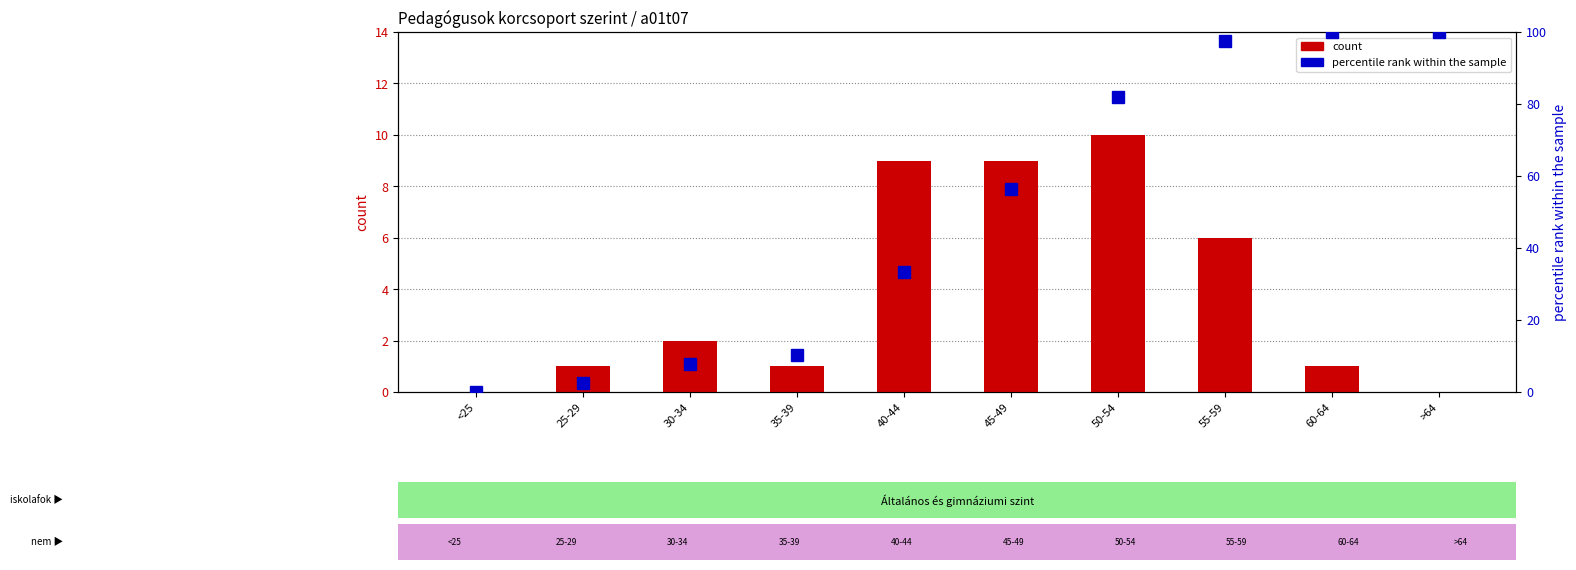

Reading right to left, list all the values displayed in this chart.

count: >64=0.0	60-64=1.0	55-59=6.0	50-54=10.0	45-49=9.0	40-44=9.0	35-39=1.0	30-34=2.0	25-29=1.0	<25=0.0
percentile rank within the sample: >64=100.0	60-64=100.0	55-59=97.4	50-54=82.1	45-49=56.4	40-44=33.3	35-39=10.3	30-34=7.7	25-29=2.6	<25=0.0